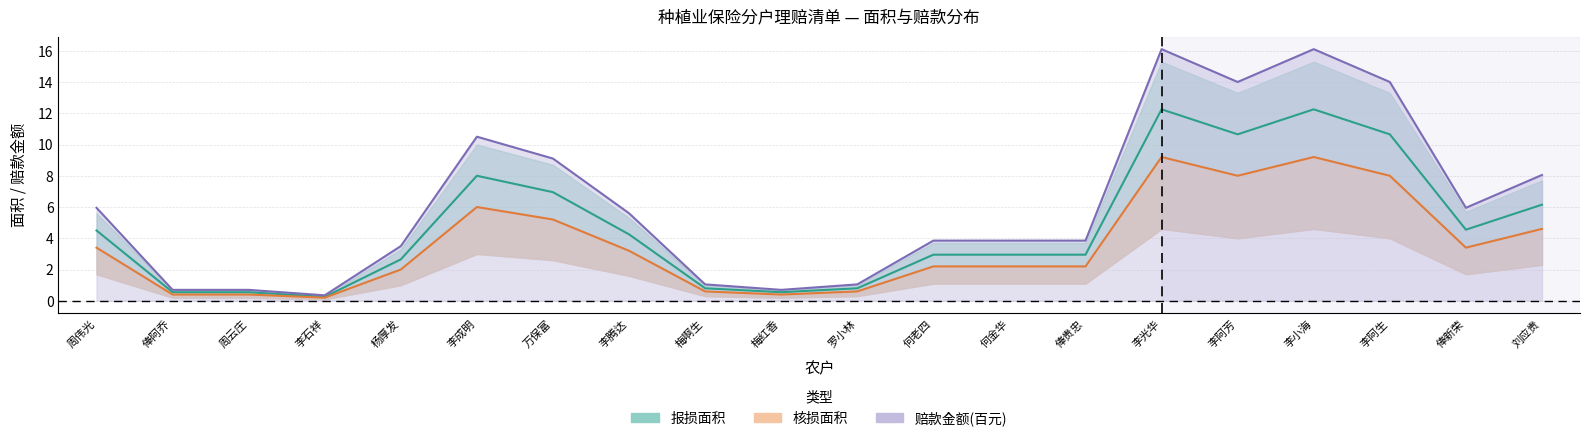

Between 李腾达 and 梅红香, which is larger?

李腾达